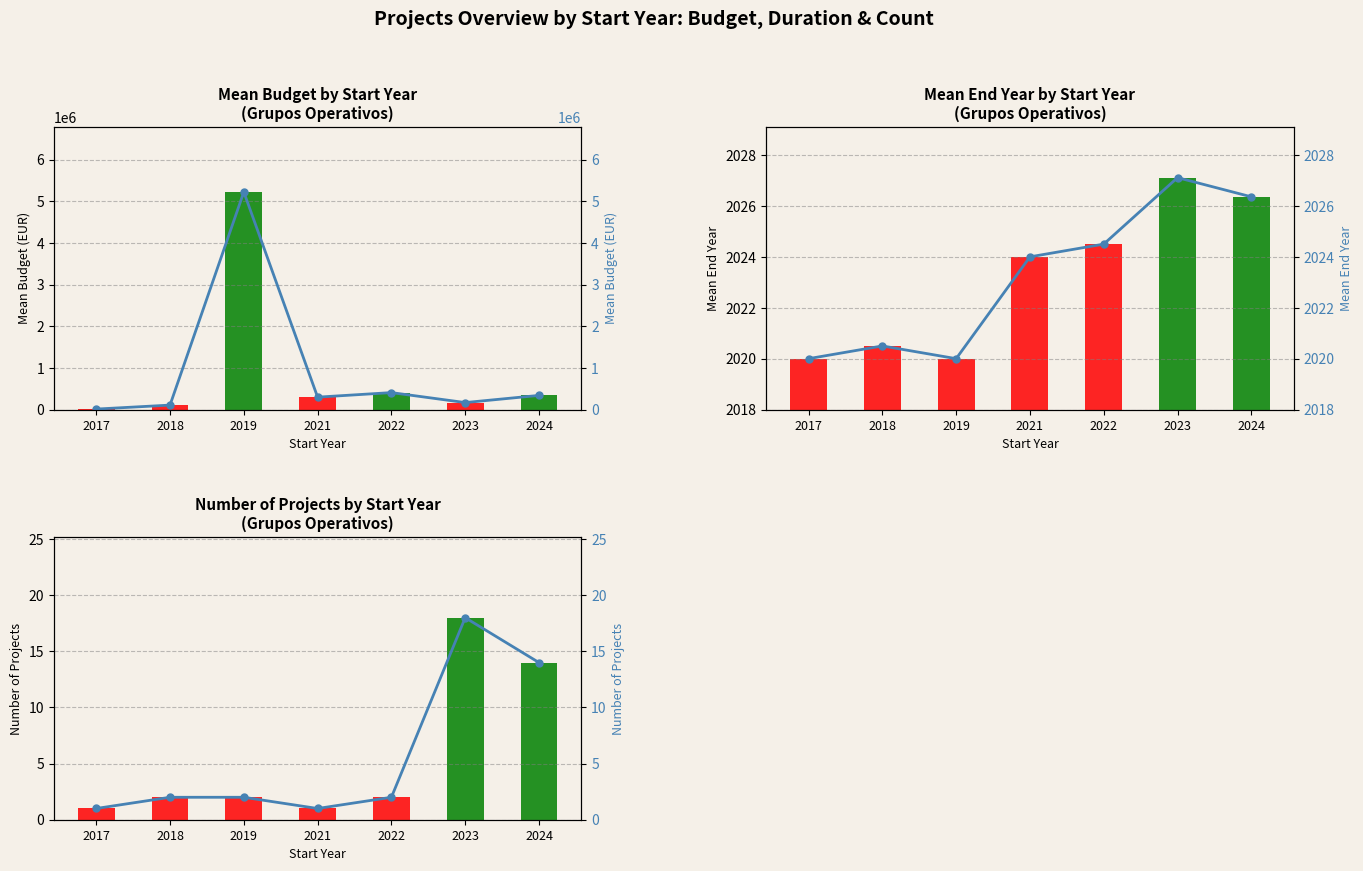

Is it true that Mean Budget line equals 64937.8 at 2023?

False